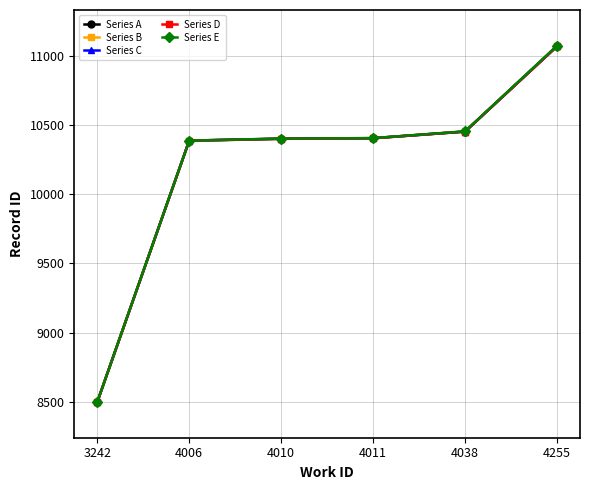

At which category is the sum across all series the highest?

4255